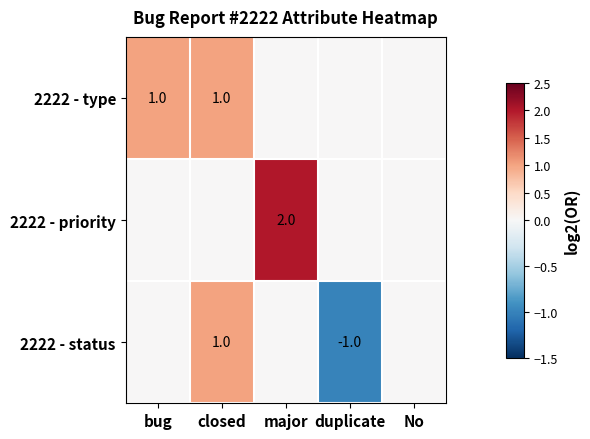

Is it true that 2222 - priority equals 2 at major?

True